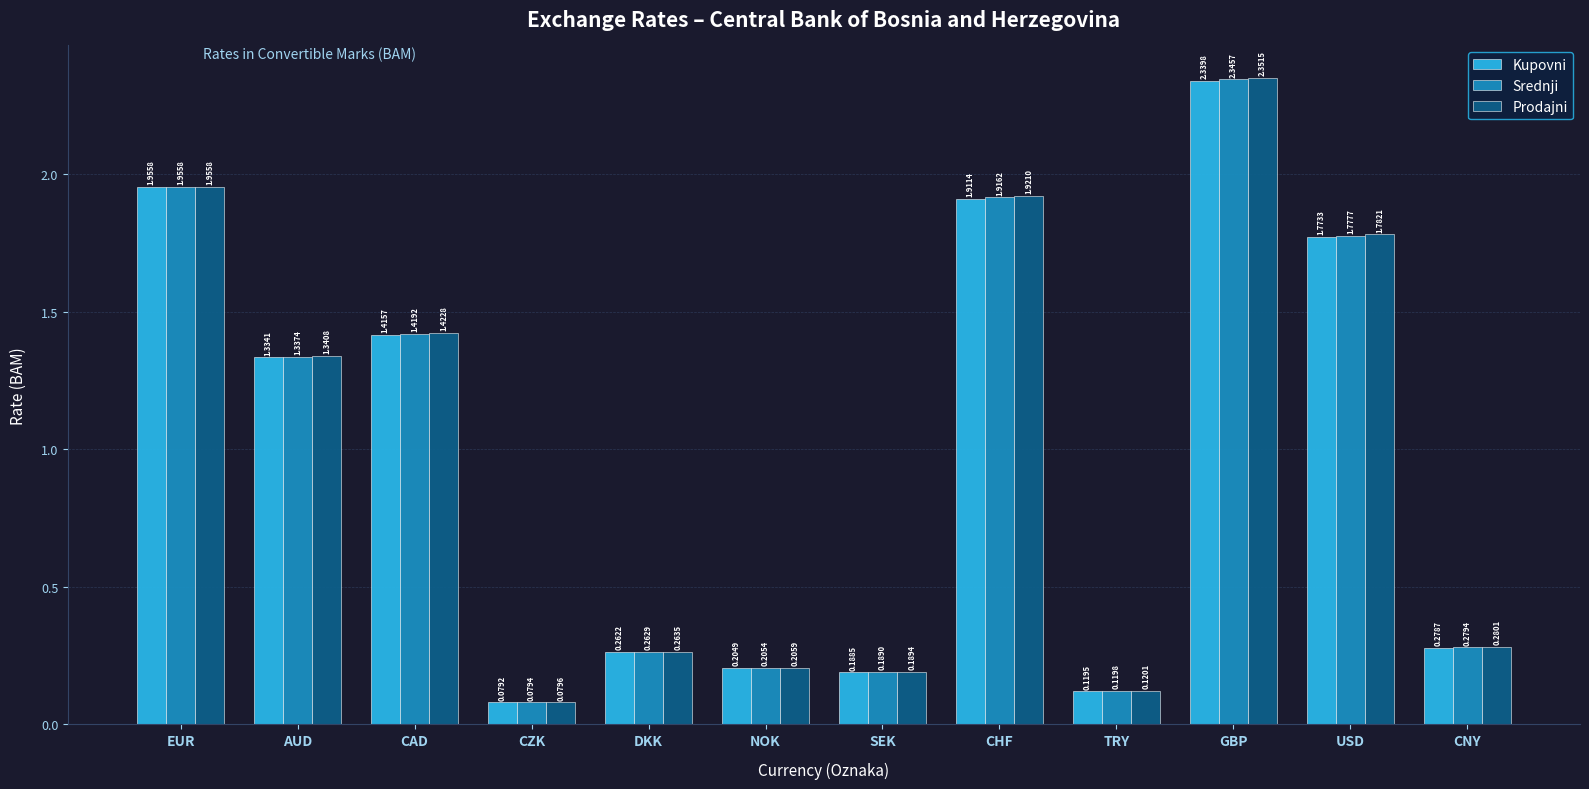

Which category has the highest value across all series?

GBP